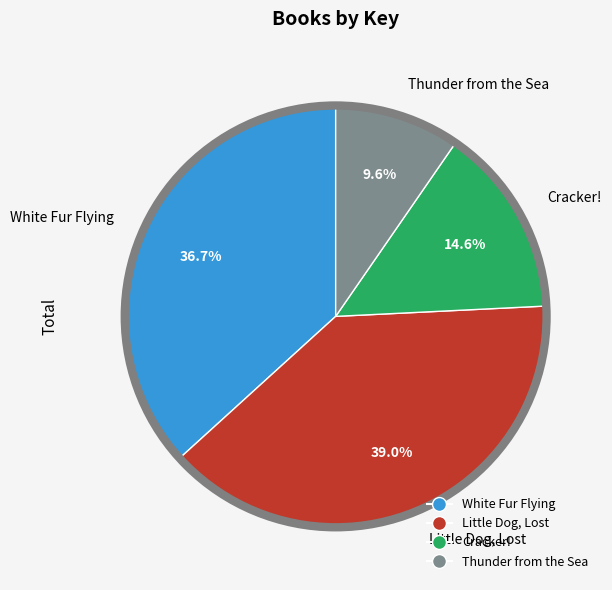

What percentage is NOT represented by Thunder from the Sea?

90.4%